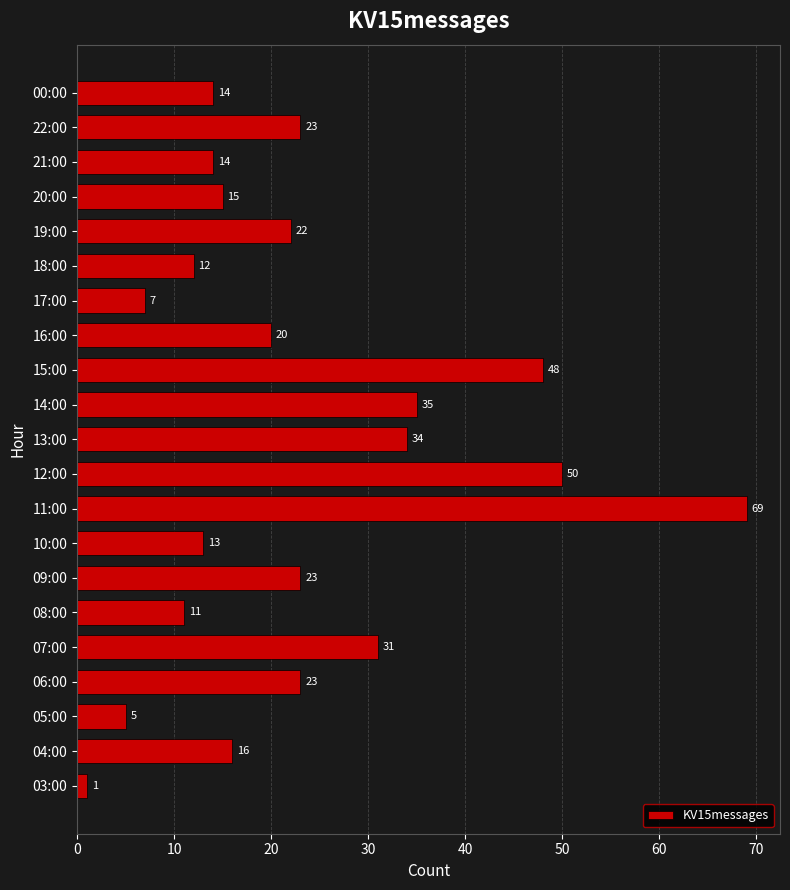

Approximately how many times larger is the value at 15:00 compared to 12:00?

1.0